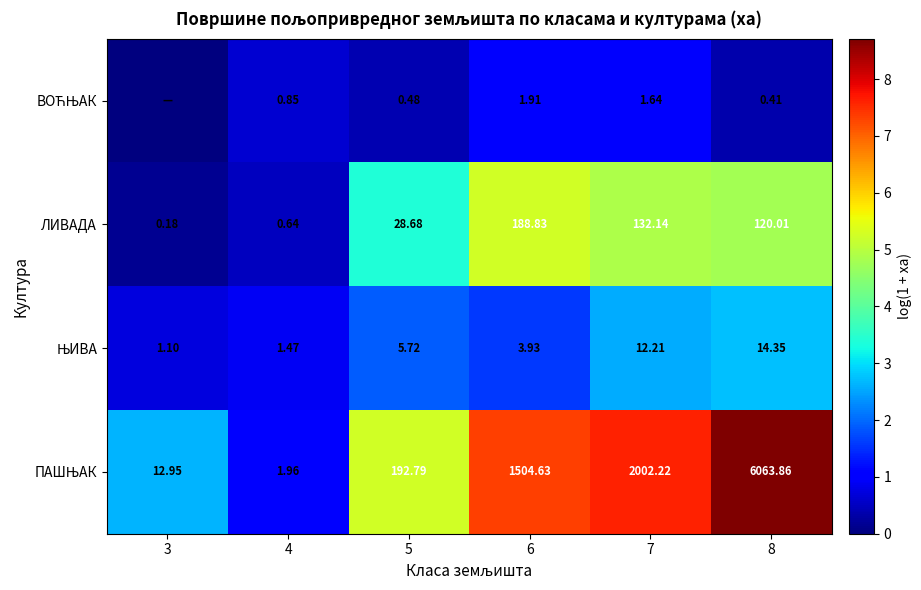

Is the value of ЊИВА at 3 greater than the value of ЛИВАДА at 6?

No